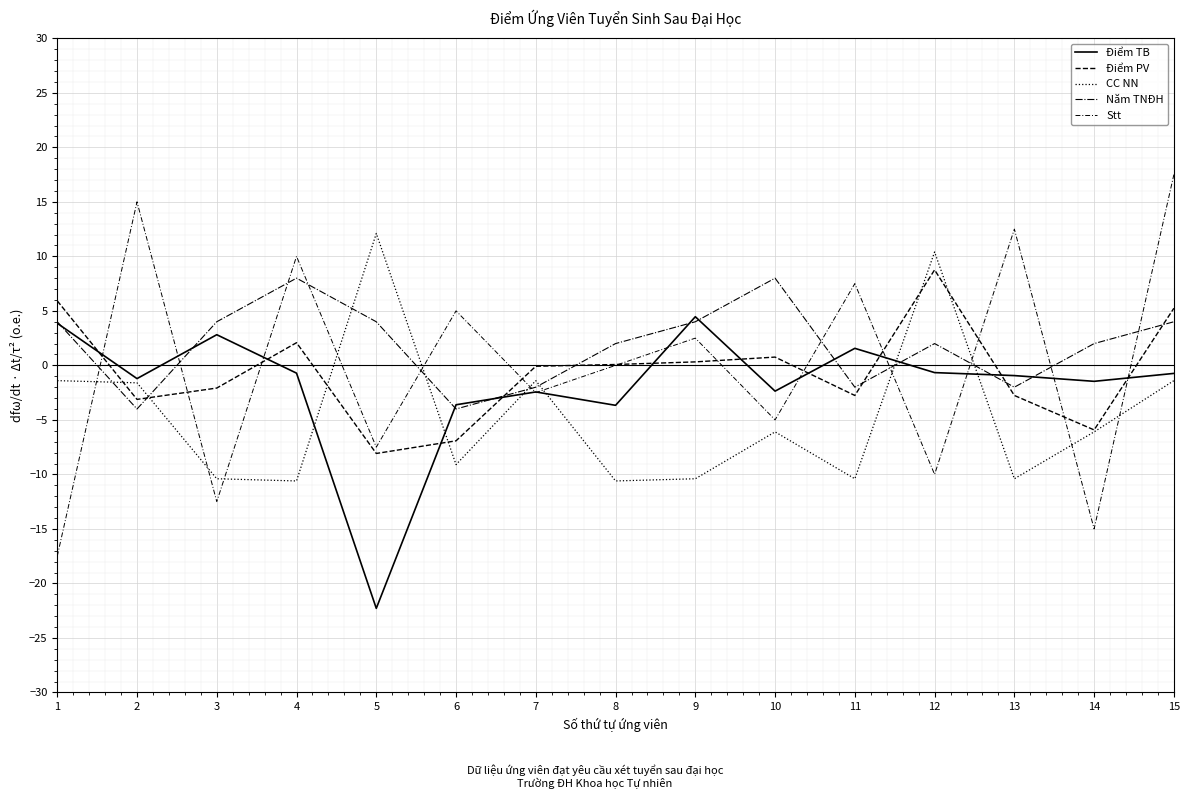

How many values in Năm TNĐH are above zero?

10